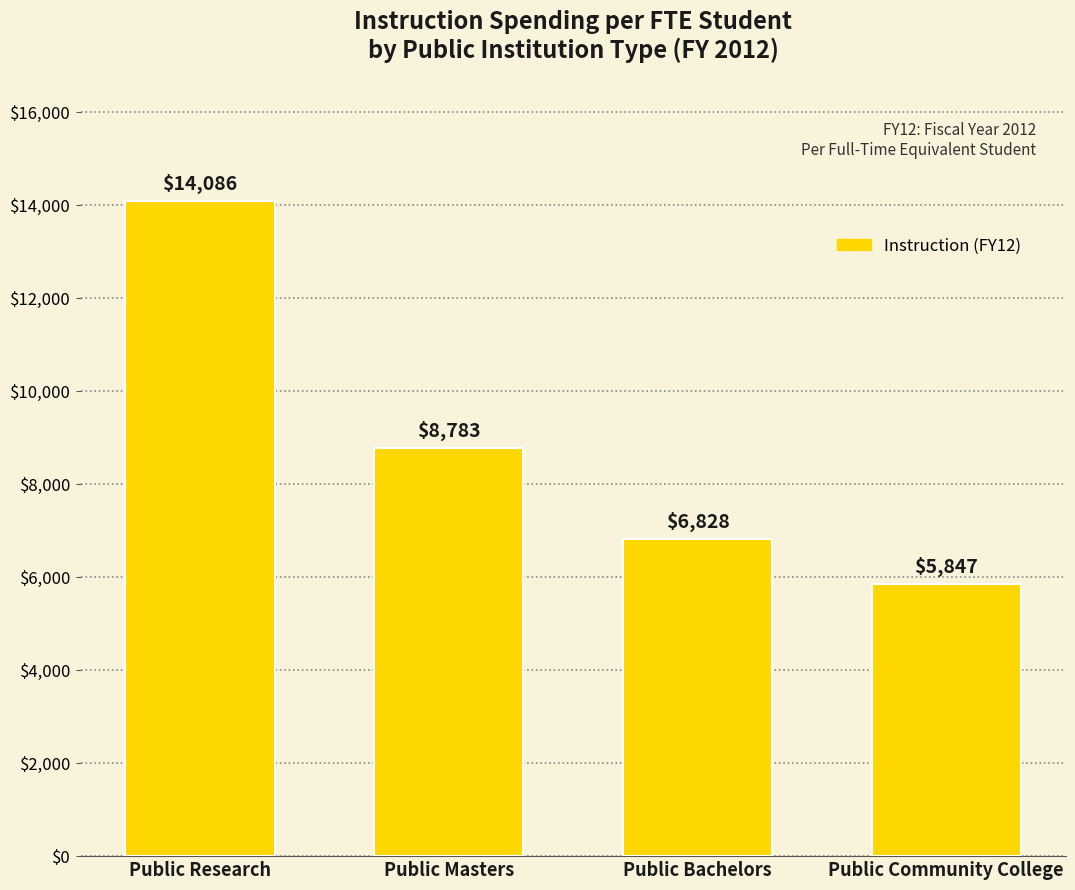

Rank the categories by value from highest to lowest.

Public Research, Public Masters, Public Bachelors, Public Community College